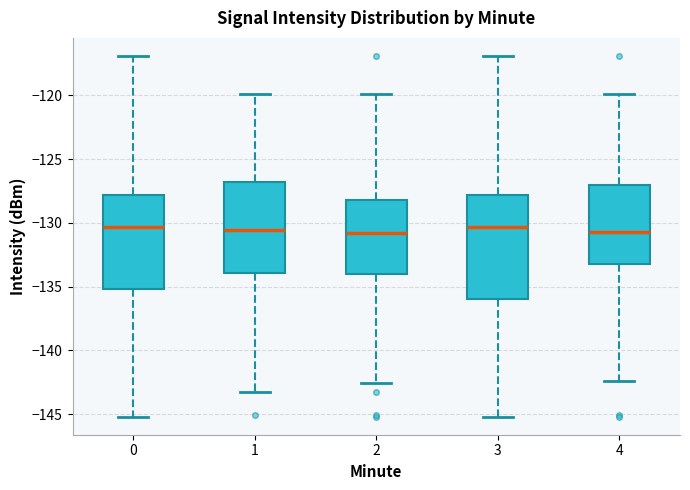

Reading left to right, transcribe this box plot: for each box, give where its median line is, the range the box spans, and where its two whiskers end, as read against the y-axis. The values are not printed on the chart, so give them approximately, as read against the axis.

0: median -130.5, box -135.0 to -128.0, whiskers -145.0 to -117.0
1: median -130.5, box -134.0 to -127.0, whiskers -143.5 to -120.0
2: median -131.0, box -134.0 to -128.0, whiskers -142.5 to -120.0
3: median -130.5, box -136.0 to -128.0, whiskers -145.0 to -117.0
4: median -130.5, box -133.0 to -127.0, whiskers -142.5 to -120.0